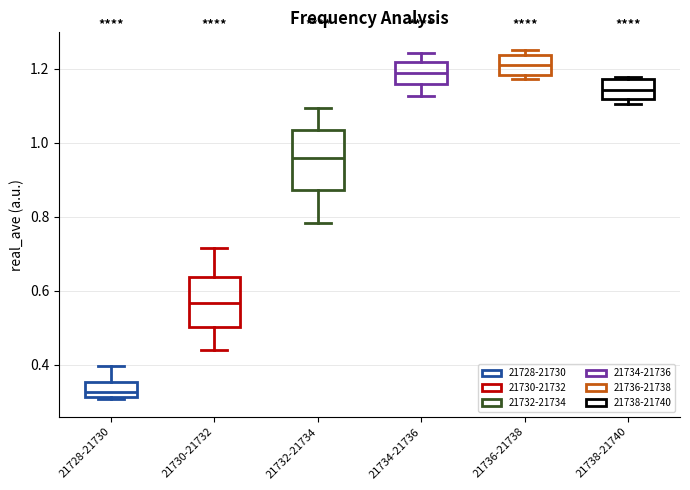

Which box is the tallest, from its lower edge to its upper edge?

21732-21734